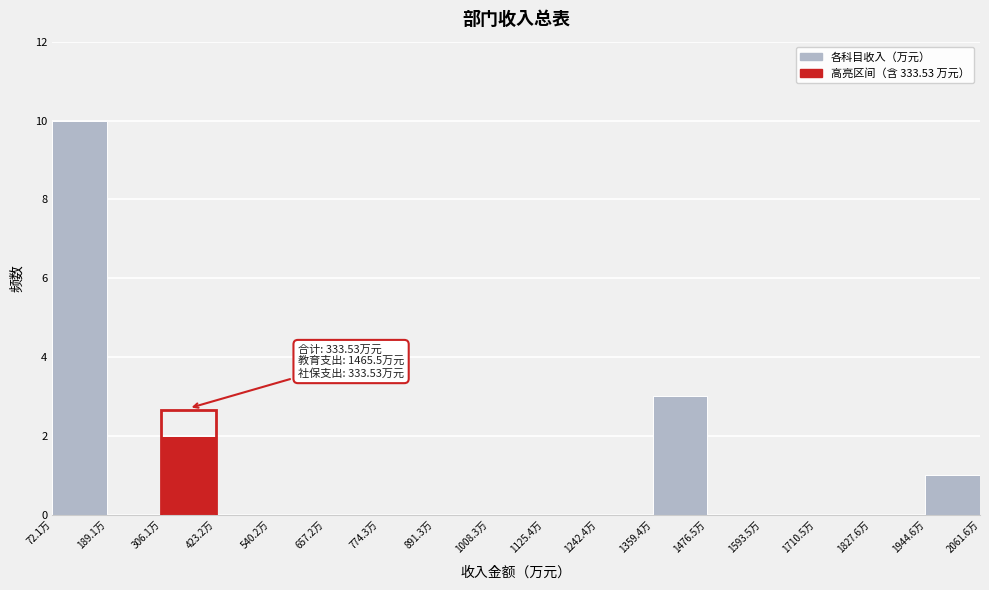

Which range on the x-axis has the tallest bar?

80 to 180